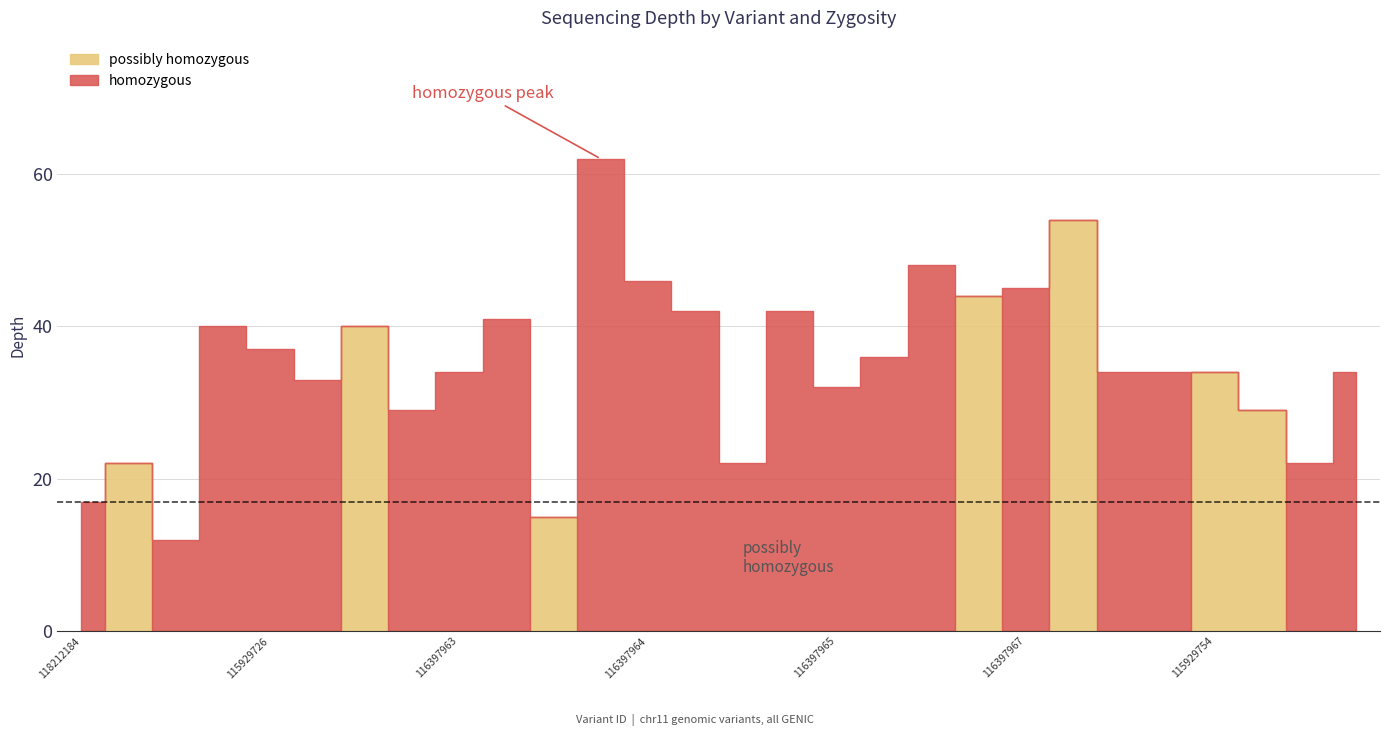

What is the spread (max minus min) of values at 115929740?

42